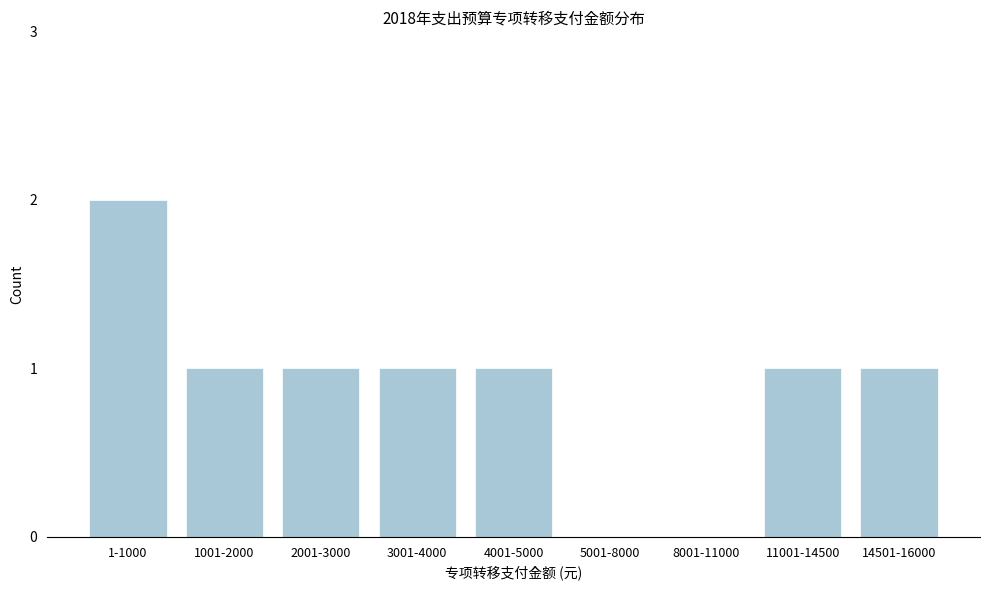

Reading left to right, transcribe all the data shown in this chart.

1-1000=2	1001-2000=1	2001-3000=1	3001-4000=1	4001-5000=1	5001-8000=0	8001-11000=0	11001-14500=1	14501-16000=1